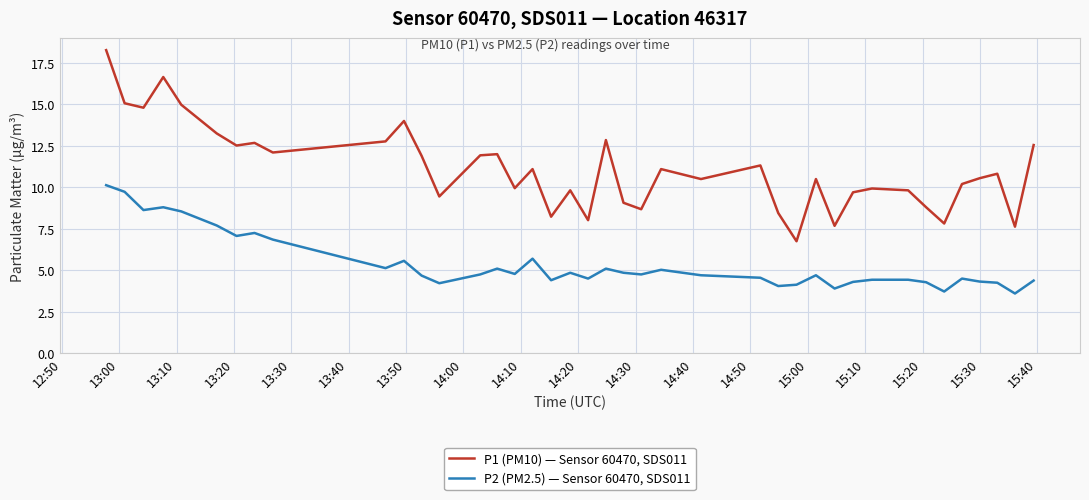

True or false: P1 (PM10) — Sensor 60470, SDS011 and P2 (PM2.5) — Sensor 60470, SDS011 cross at least once.

False